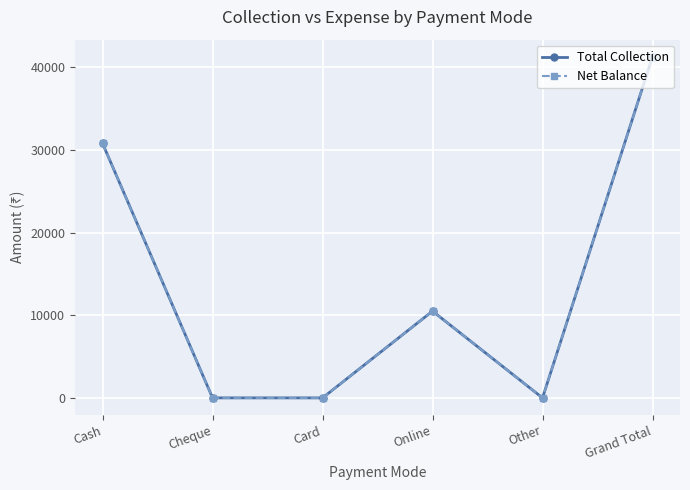

Reading right to left, what are all the values shown in this chart?

Total Collection: Grand Total=41283.6	Other=0.0	Online=10500.0	Card=0.0	Cheque=0.0	Cash=30783.6
Net Balance: Grand Total=41283.6	Other=0.0	Online=10500.0	Card=0.0	Cheque=0.0	Cash=30783.6